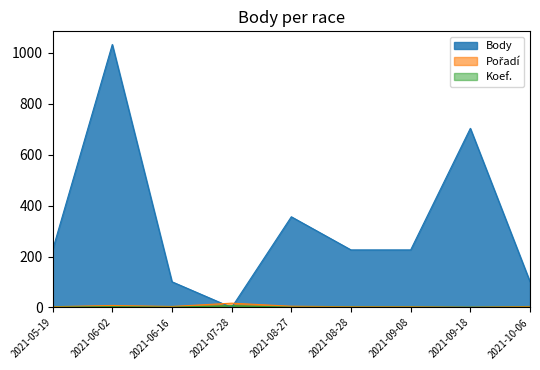

Which label corresponds to the smallest value in the chart?

2021-07-28